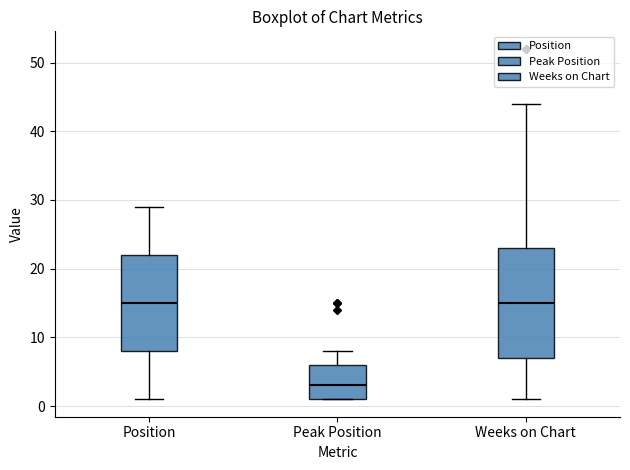

Reading left to right, read every box against the y-axis: the position of its median line, the range the box covers, and the ends of its whiskers. The values are not printed on the chart, so give them approximately, as read against the axis.

Position: median 15, box 8 to 22, whiskers 1 to 29
Peak Position: median 3, box 1 to 6, whiskers 1 to 8
Weeks on Chart: median 15, box 7 to 23, whiskers 1 to 44